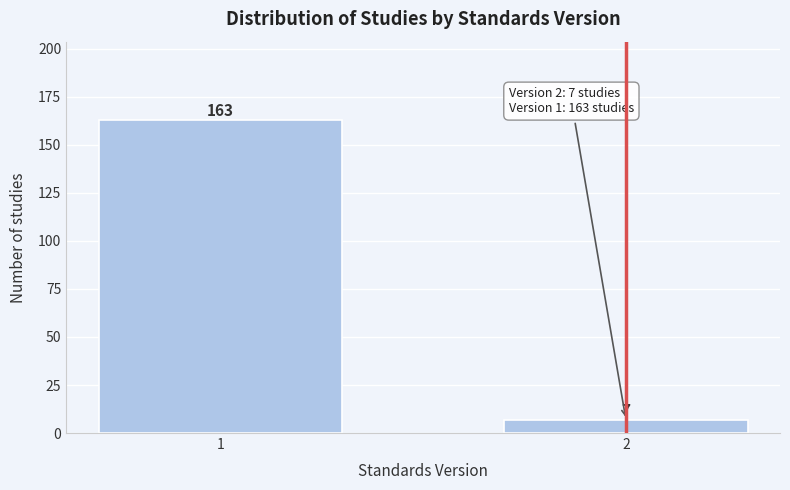

Reading left to right, extract all data points from this chart.

1=163	2=7